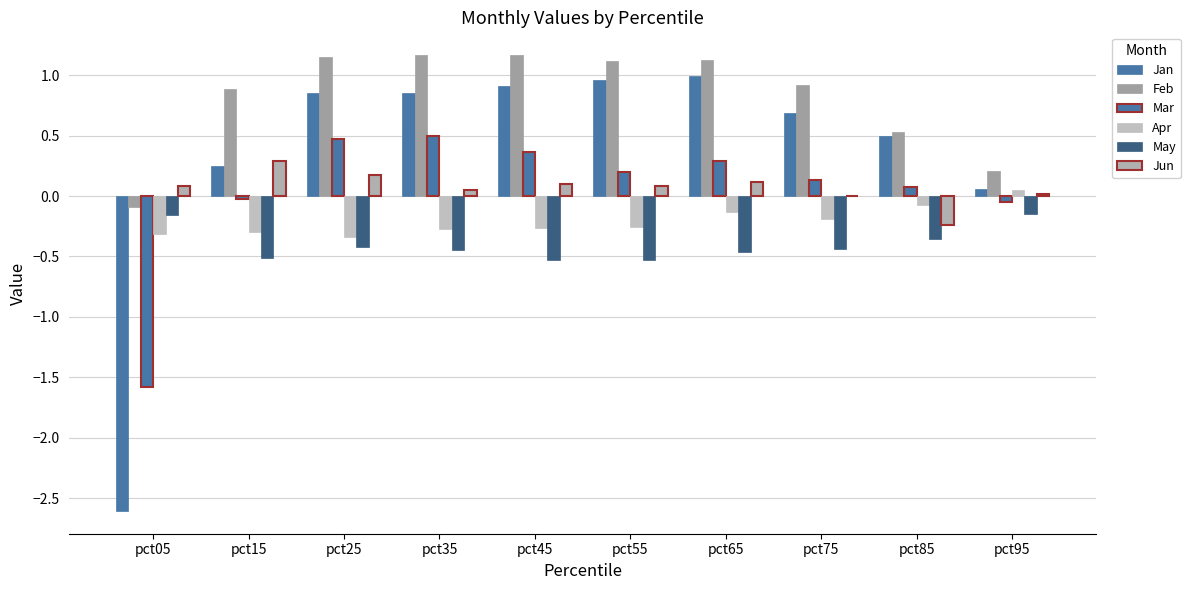

Are the bars horizontal?

No